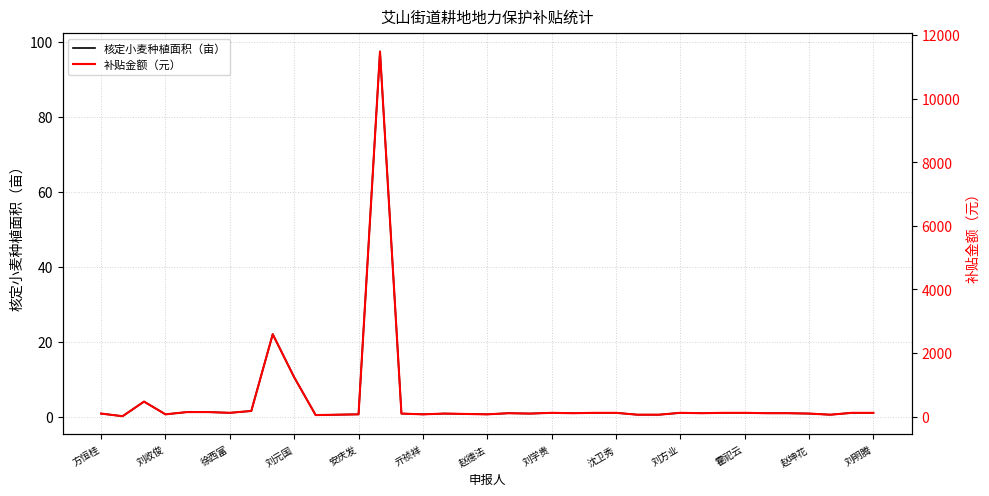

What is the highest value of the 核定小麦种植面积（亩） series?

97.5